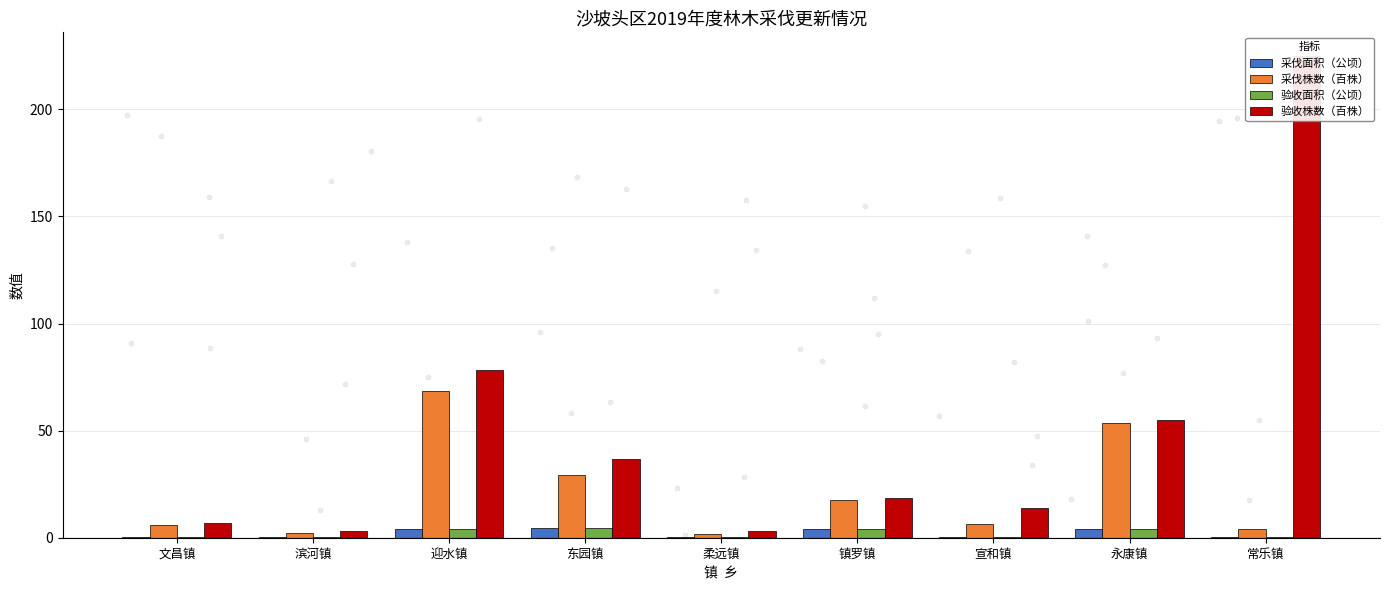

At how many categories does at least one series exceed 161?

1